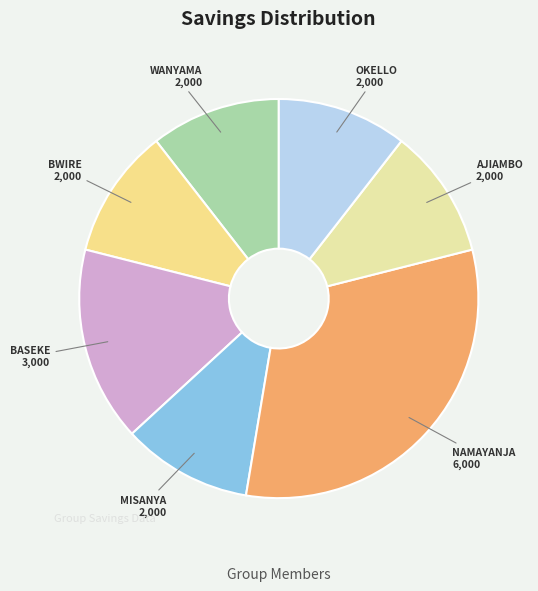

To the nearest percent, what is the average slice percentage?

14%